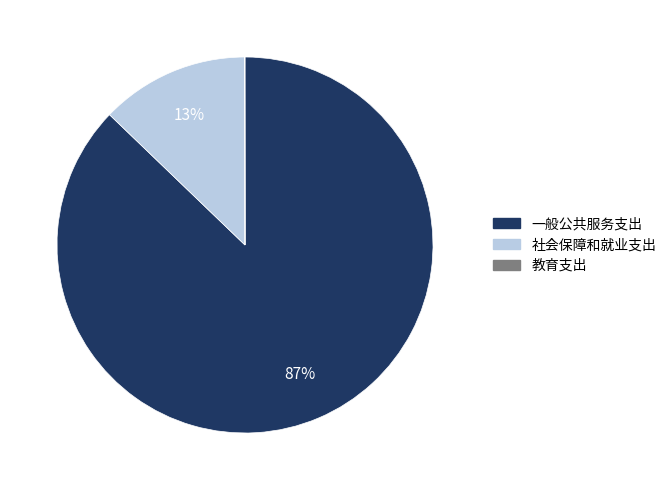

To the nearest percent, what is the difference between the largest and smallest slice percentages?

87%